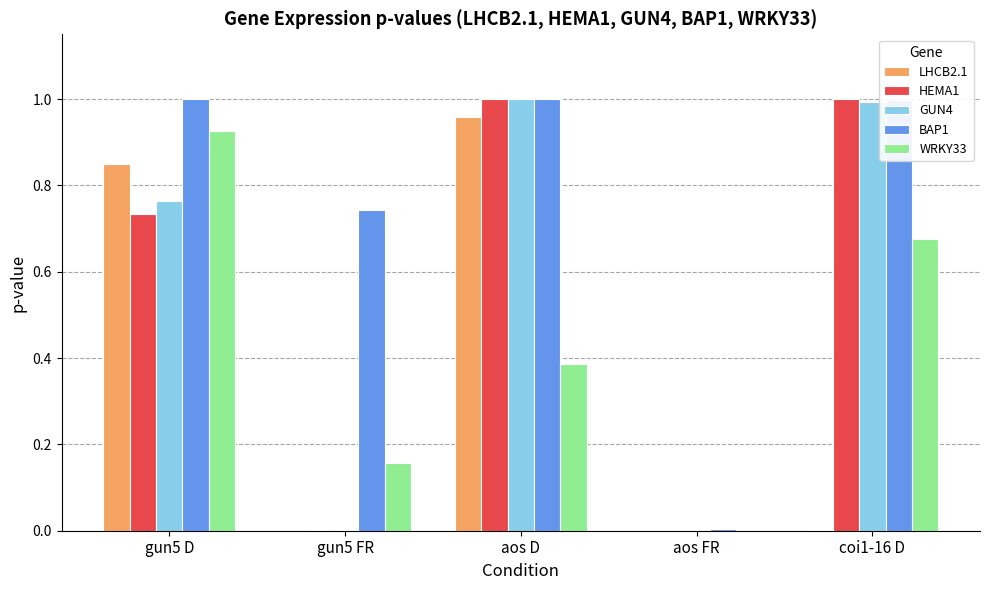

Between gun5 D and aos D, which series saw the biggest shift?

WRKY33